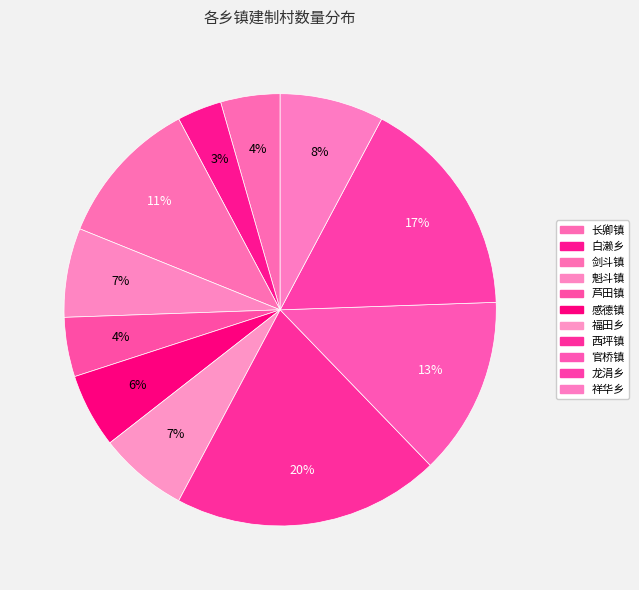

True or false: 魁斗镇 accounts for 1% of the total.

False